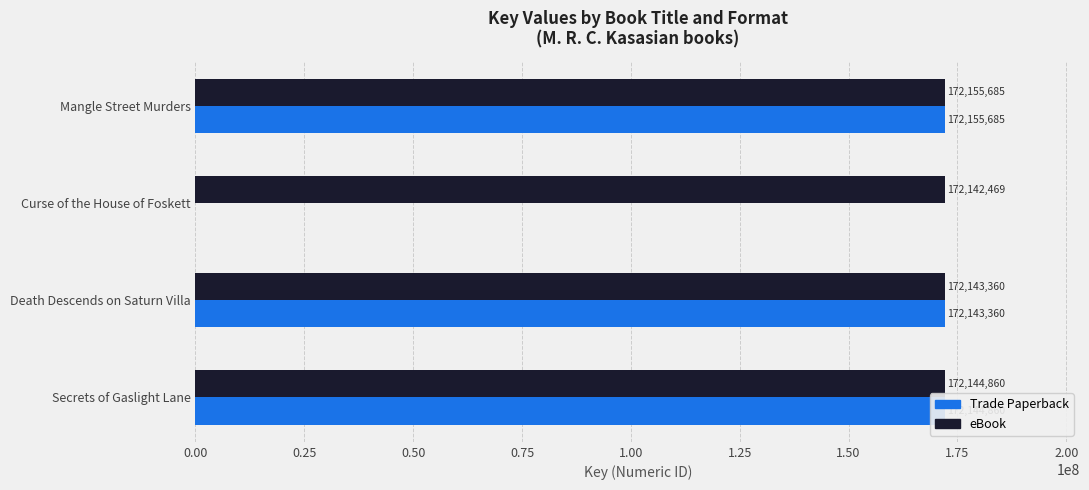

Count the number of data series in this chart.

2